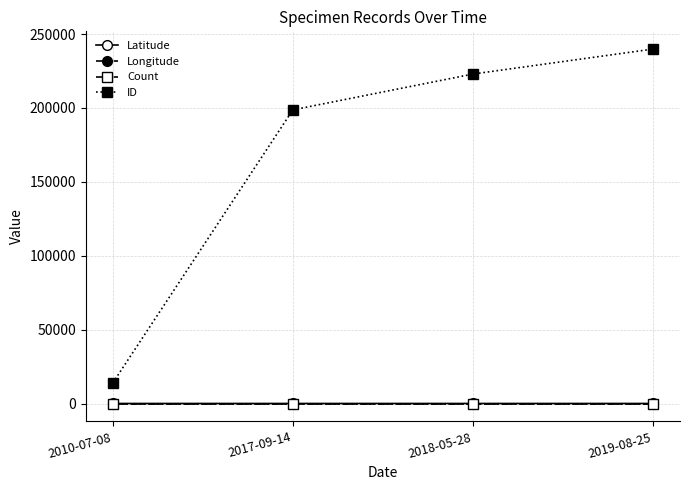

At how many categories does at least one series exceed 151275?

3